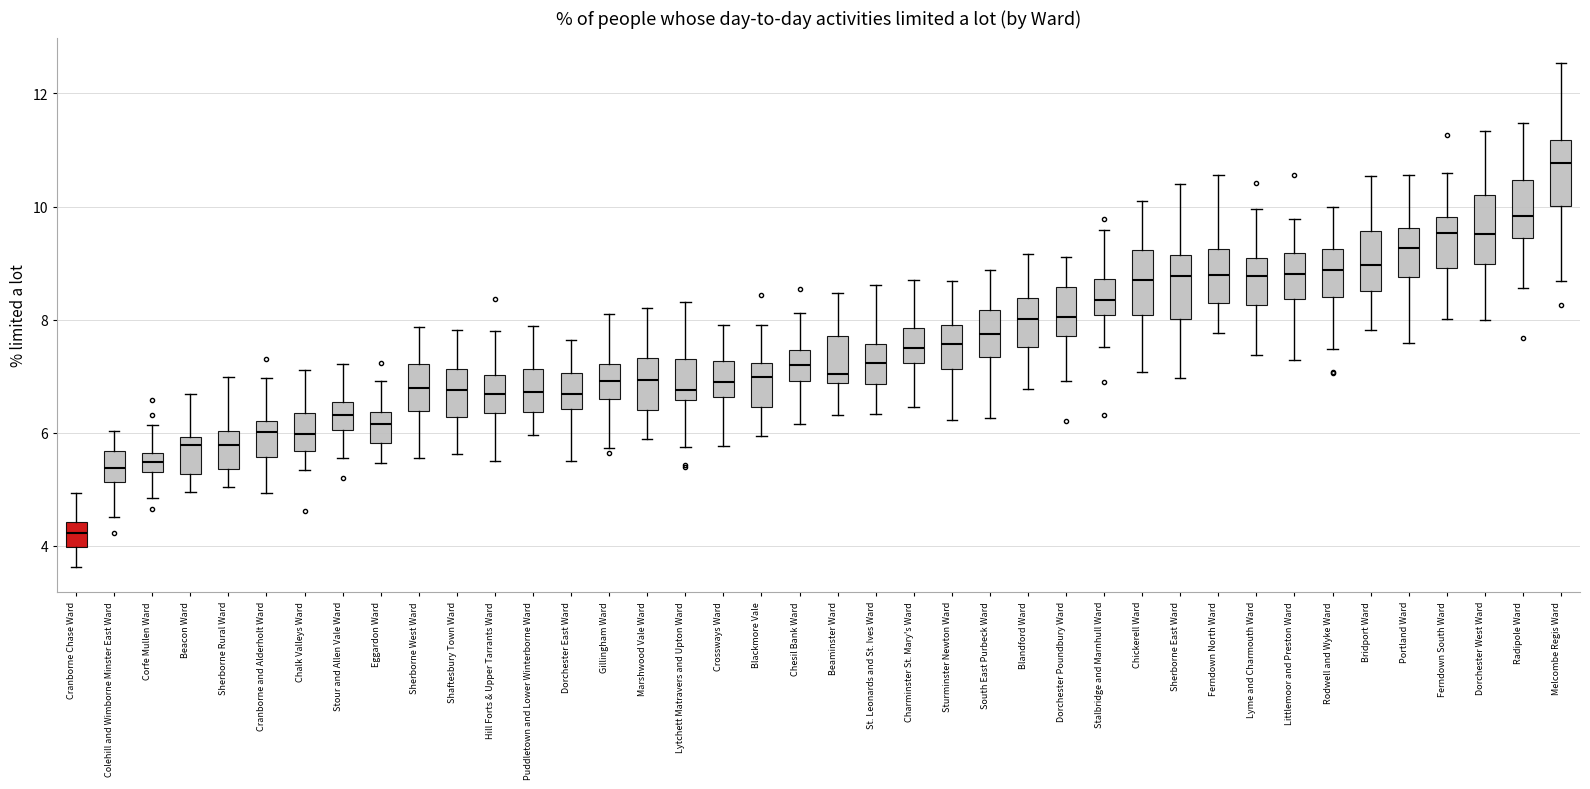

Reading left to right, transcribe this box plot: for each box, give where its median line is, the range the box spans, and where its two whiskers end, as read against the y-axis. The values are not printed on the chart, so give them approximately, as read against the axis.

Cranborne Chase Ward: median 4.2, box 4.0 to 4.4, whiskers 3.6 to 5.0
Colehill and Wimborne Minster East Ward: median 5.4, box 5.2 to 5.6, whiskers 4.6 to 6.0
Corfe Mullen Ward: median 5.4 (inside the box), box 5.4 to 5.6, whiskers 4.8 to 6.2
Beacon Ward: median 5.8, box 5.2 to 6.0, whiskers 5.0 to 6.6
Sherborne Rural Ward: median 5.8, box 5.4 to 6.0, whiskers 5.0 to 7.0
Cranborne and Alderholt Ward: median 6.0, box 5.6 to 6.2, whiskers 5.0 to 7.0
Chalk Valleys Ward: median 6.0, box 5.6 to 6.4, whiskers 5.4 to 7.2
Stour and Allen Vale Ward: median 6.4, box 6.0 to 6.6, whiskers 5.6 to 7.2
Eggardon Ward: median 6.2, box 5.8 to 6.4, whiskers 5.4 to 7.0
Sherborne West Ward: median 6.8, box 6.4 to 7.2, whiskers 5.6 to 7.8
Shaftesbury Town Ward: median 6.8, box 6.2 to 7.2, whiskers 5.6 to 7.8
Hill Forts & Upper Tarrants Ward: median 6.6, box 6.4 to 7.0, whiskers 5.6 to 7.8
Puddletown and Lower Winterborne Ward: median 6.8, box 6.4 to 7.2, whiskers 6.0 to 7.8
Dorchester East Ward: median 6.6, box 6.4 to 7.0, whiskers 5.4 to 7.6
Gillingham Ward: median 7.0, box 6.6 to 7.2, whiskers 5.8 to 8.0
Marshwood Vale Ward: median 7.0, box 6.4 to 7.4, whiskers 5.8 to 8.2
Lytchett Matravers and Upton Ward: median 6.8, box 6.6 to 7.4, whiskers 5.8 to 8.4
Crossways Ward: median 7.0, box 6.6 to 7.2, whiskers 5.8 to 7.8
Blackmore Vale: median 7.0, box 6.4 to 7.2, whiskers 6.0 to 8.0
Chesil Bank Ward: median 7.2, box 7.0 to 7.4, whiskers 6.2 to 8.2
Beaminster Ward: median 7.0, box 6.8 to 7.8, whiskers 6.4 to 8.4
St. Leonards and St. Ives Ward: median 7.2, box 6.8 to 7.6, whiskers 6.4 to 8.6
Charminster St. Mary's Ward: median 7.4, box 7.2 to 7.8, whiskers 6.4 to 8.8
Sturminster Newton Ward: median 7.6, box 7.2 to 8.0, whiskers 6.2 to 8.6
South East Purbeck Ward: median 7.8, box 7.4 to 8.2, whiskers 6.2 to 8.8
Blandford Ward: median 8.0, box 7.6 to 8.4, whiskers 6.8 to 9.2
Dorchester Poundbury Ward: median 8.0, box 7.8 to 8.6, whiskers 7.0 to 9.2
Stalbridge and Marnhull Ward: median 8.4, box 8.0 to 8.8, whiskers 7.6 to 9.6
Chickerell Ward: median 8.8, box 8.0 to 9.2, whiskers 7.0 to 10.2
Sherborne East Ward: median 8.8, box 8.0 to 9.2, whiskers 7.0 to 10.4
Ferndown North Ward: median 8.8, box 8.2 to 9.2, whiskers 7.8 to 10.6
Lyme and Charmouth Ward: median 8.8, box 8.2 to 9.0, whiskers 7.4 to 10.0
Littlemoor and Preston Ward: median 8.8, box 8.4 to 9.2, whiskers 7.2 to 9.8
Rodwell and Wyke Ward: median 8.8, box 8.4 to 9.2, whiskers 7.4 to 10.0
Bridport Ward: median 9.0, box 8.6 to 9.6, whiskers 7.8 to 10.6
Portland Ward: median 9.2, box 8.8 to 9.6, whiskers 7.6 to 10.6
Ferndown South Ward: median 9.6, box 9.0 to 9.8, whiskers 8.0 to 10.6
Dorchester West Ward: median 9.6, box 9.0 to 10.2, whiskers 8.0 to 11.4
Radipole Ward: median 9.8, box 9.4 to 10.4, whiskers 8.6 to 11.4
Melcombe Regis Ward: median 10.8, box 10.0 to 11.2, whiskers 8.6 to 12.6